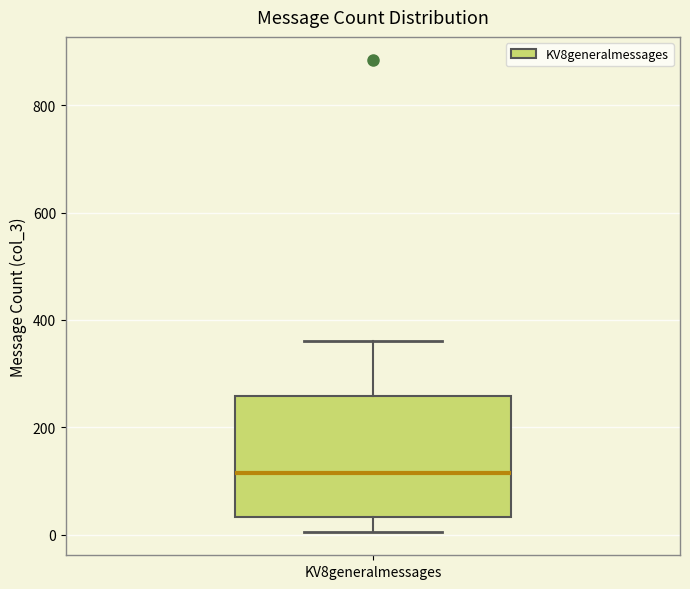

Transcribe this box plot: give where the median line is, the range the box spans, and where the two whiskers end, as read against the y-axis. The values are not printed on the chart, so give them approximately, as read against the axis.

median 120, box 40 to 260, whiskers 0 to 360